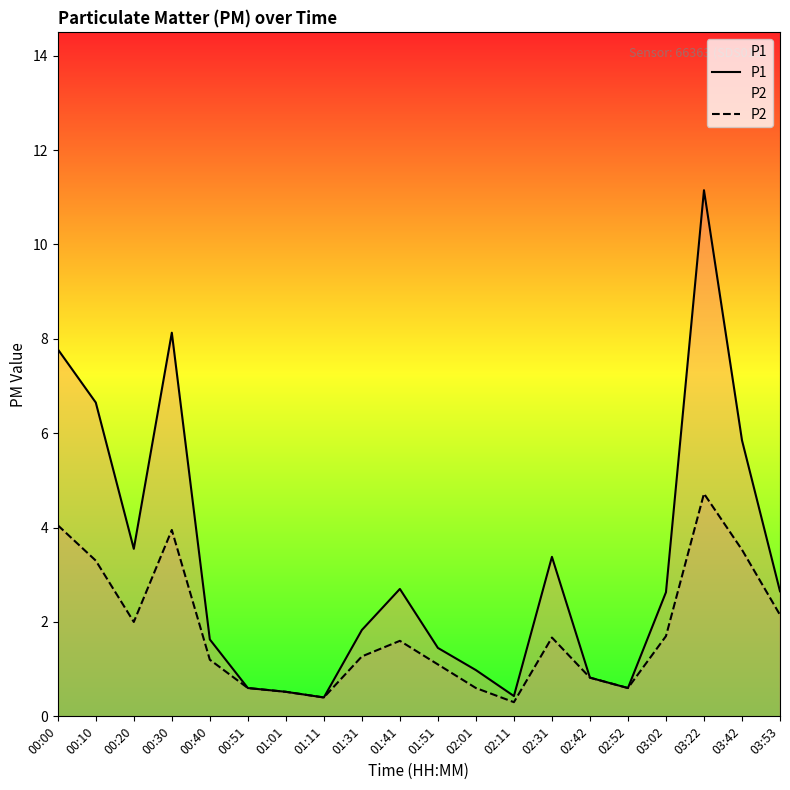

What is the difference between the maximum and minimum values in the P2 series?

4.4